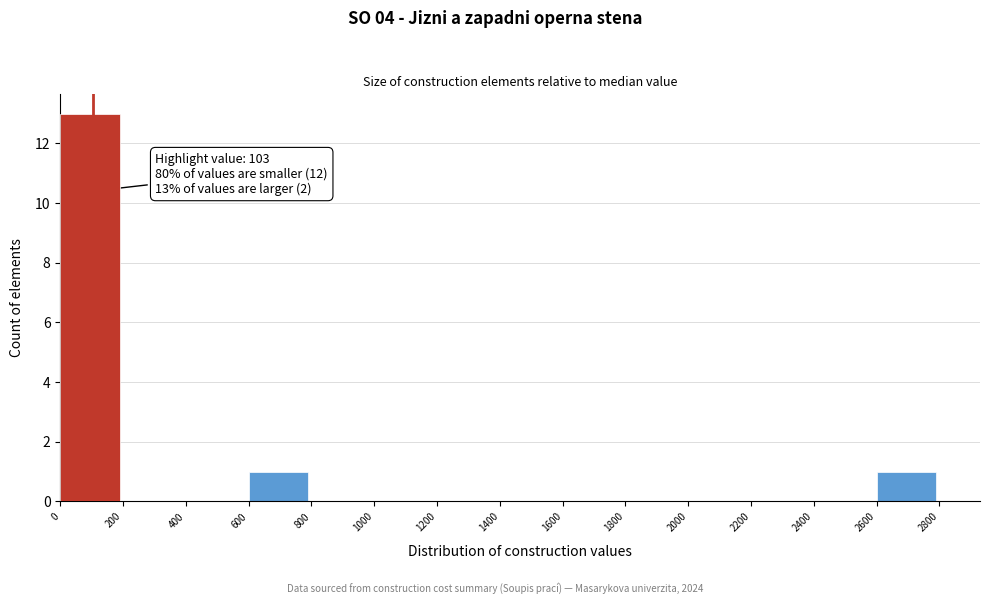

Over which range of the x-axis is the bar tallest?

0 to 200